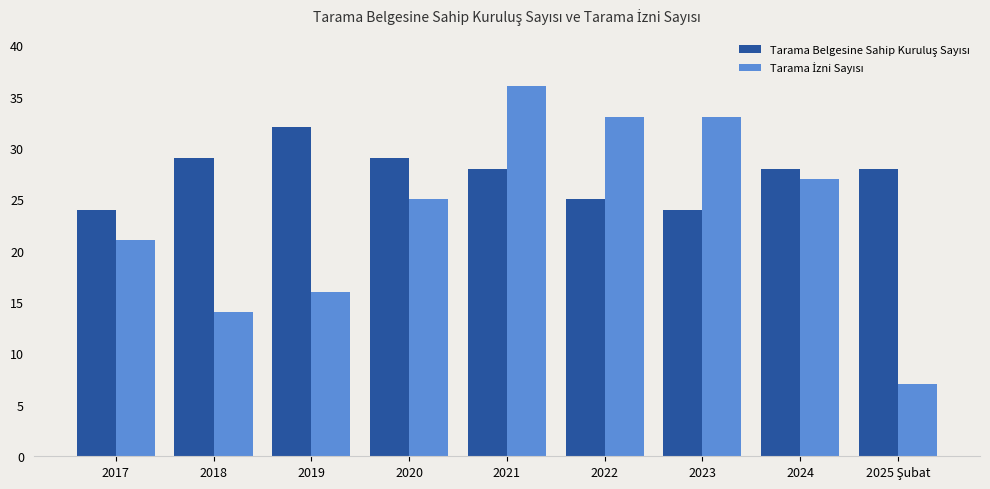

At which category is the sum across all series the highest?

2021